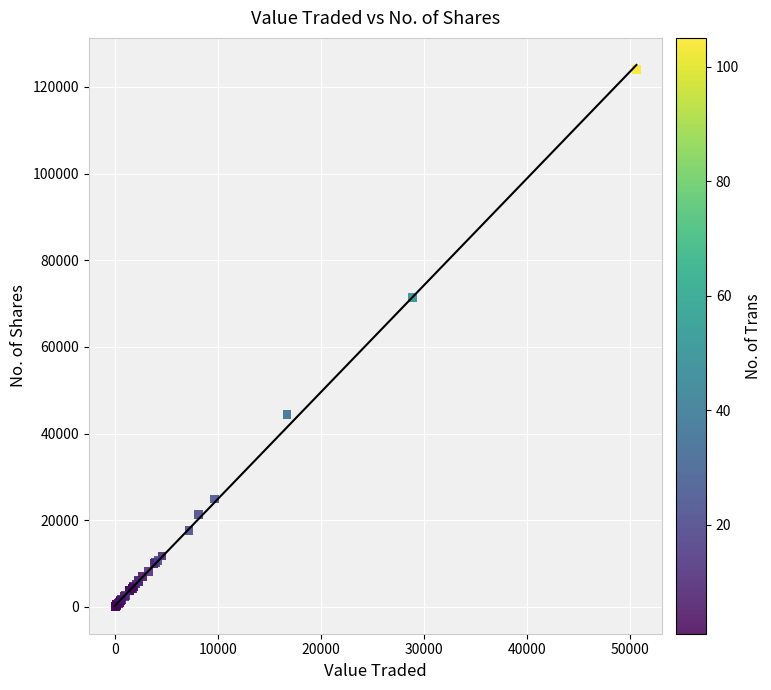

What Y value in the scatter plot is closest to 61987?

71357